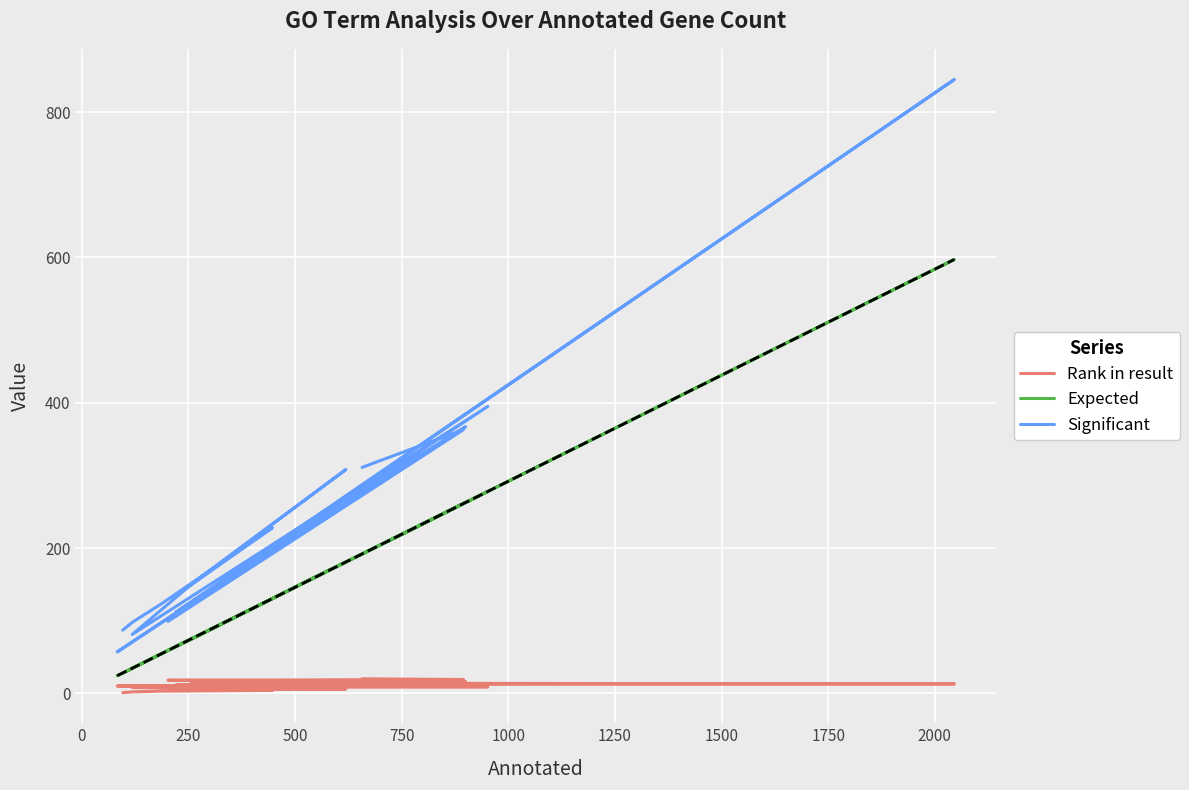

Count the number of data series in this chart.

3